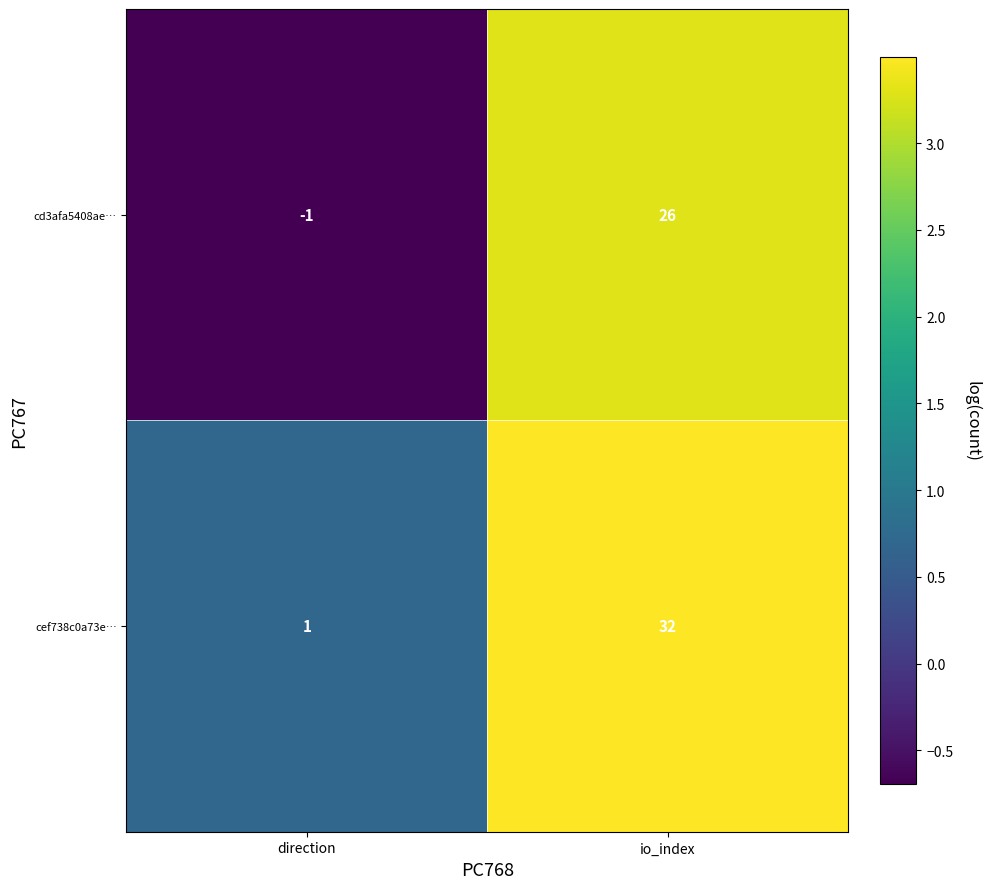

Is the value of cef738c0a73e… at direction greater than the value of cd3afa5408ae… at direction?

Yes